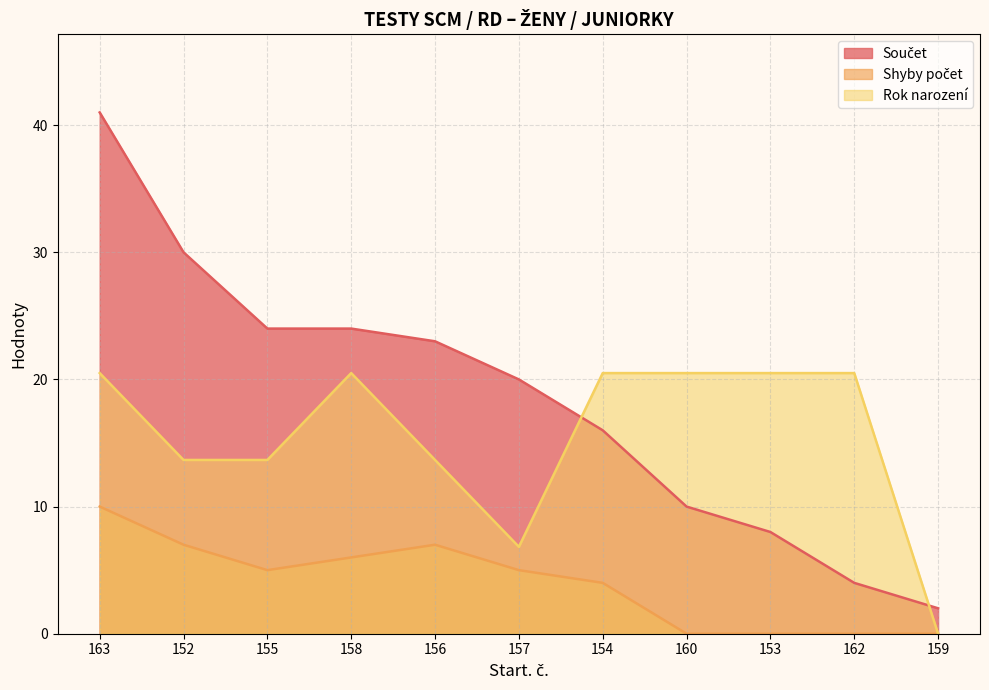

True or false: Součet and Shyby počet cross at least once.

False